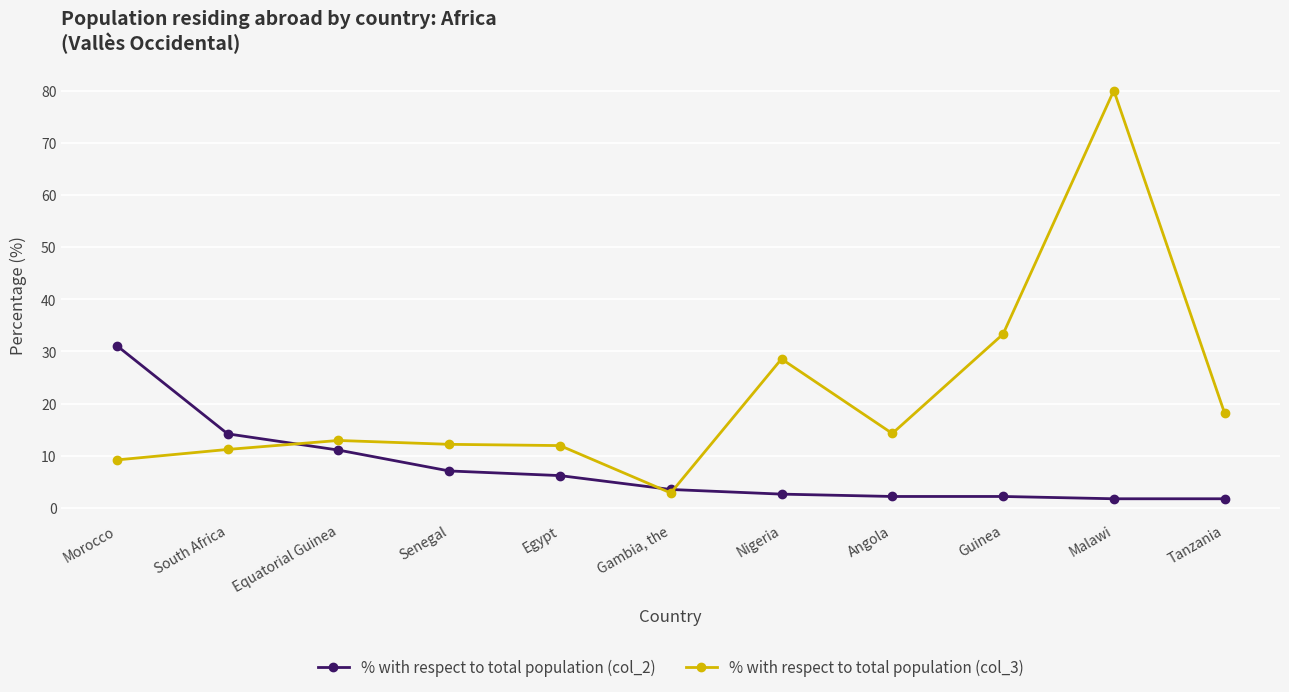

True or false: % with respect to total population (col_2) has a value of 9.1 at Egypt.

False